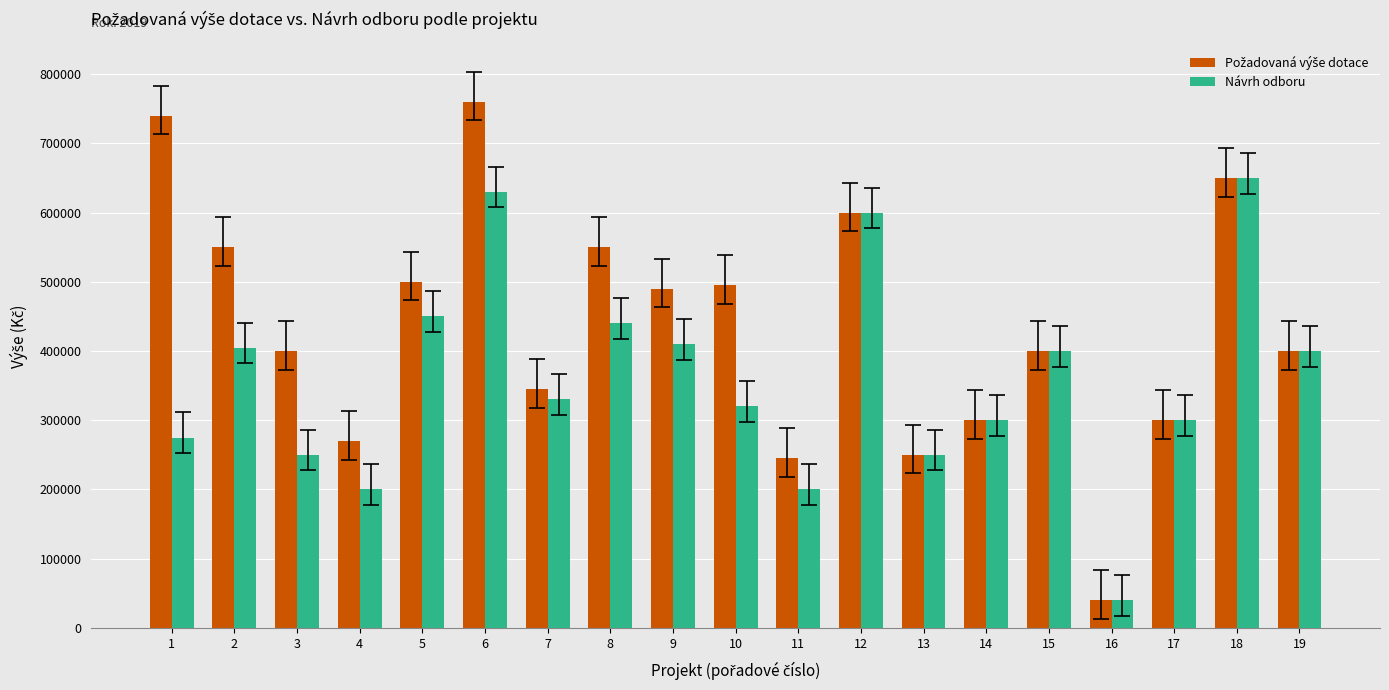

At which category is the sum across all series the highest?

6